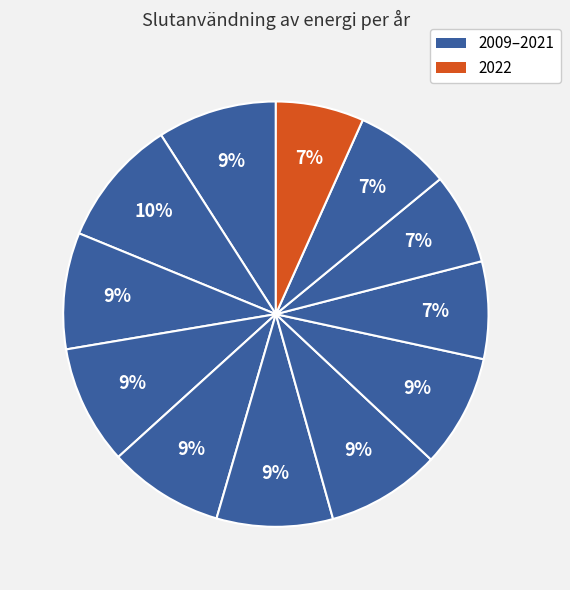

How many slices are in this pie chart?

12